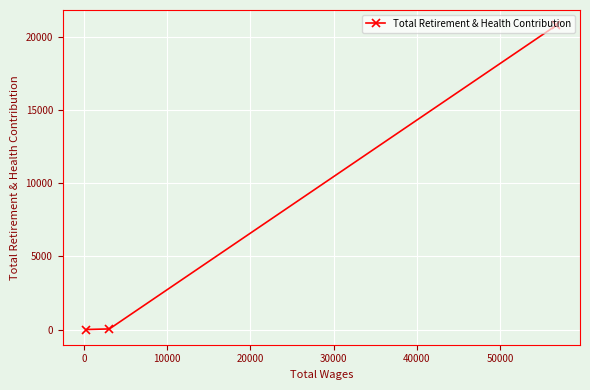

How many data points are above 40?

1